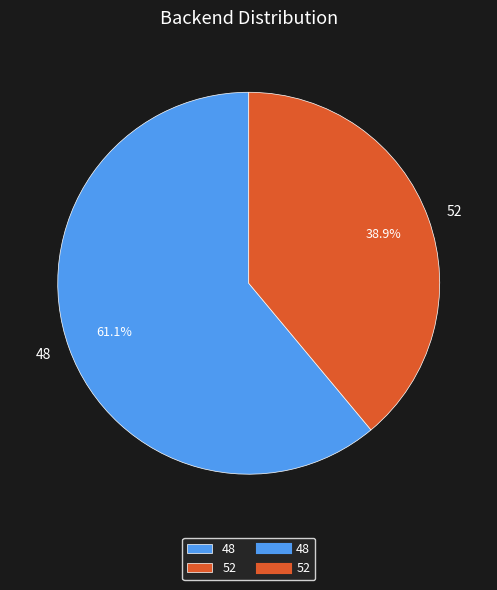

Which slice is the largest?

48